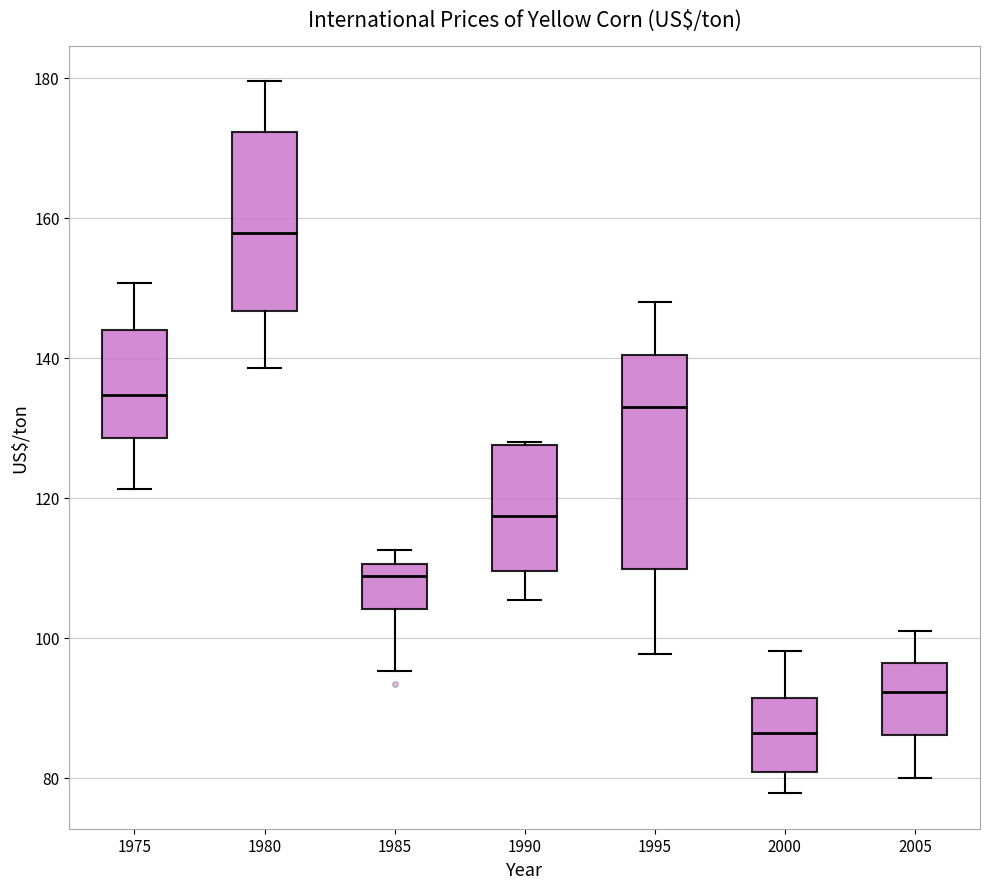

Reading left to right, read every box against the y-axis: the position of its median line, the range the box covers, and the ends of its whiskers. The values are not printed on the chart, so give them approximately, as read against the axis.

1975: median 134, box 128 to 144, whiskers 122 to 150
1980: median 158, box 146 to 172, whiskers 138 to 180
1985: median 108, box 104 to 110, whiskers 96 to 112
1990: median 118, box 110 to 128, whiskers 106 to 128
1995: median 132, box 110 to 140, whiskers 98 to 148
2000: median 86, box 80 to 92, whiskers 78 to 98
2005: median 92, box 86 to 96, whiskers 80 to 100